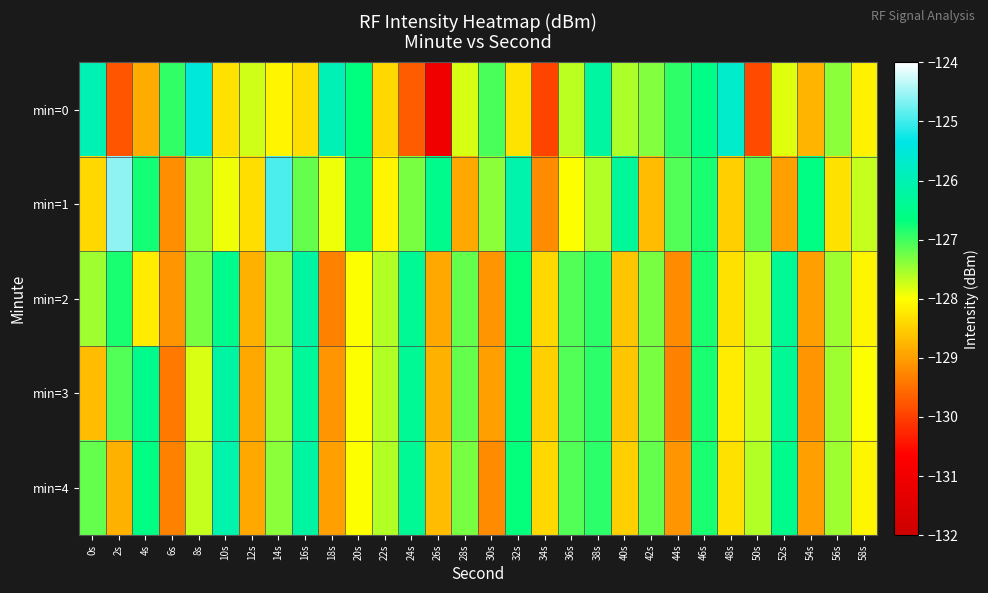

At how many categories does at least one series exceed -125?

2